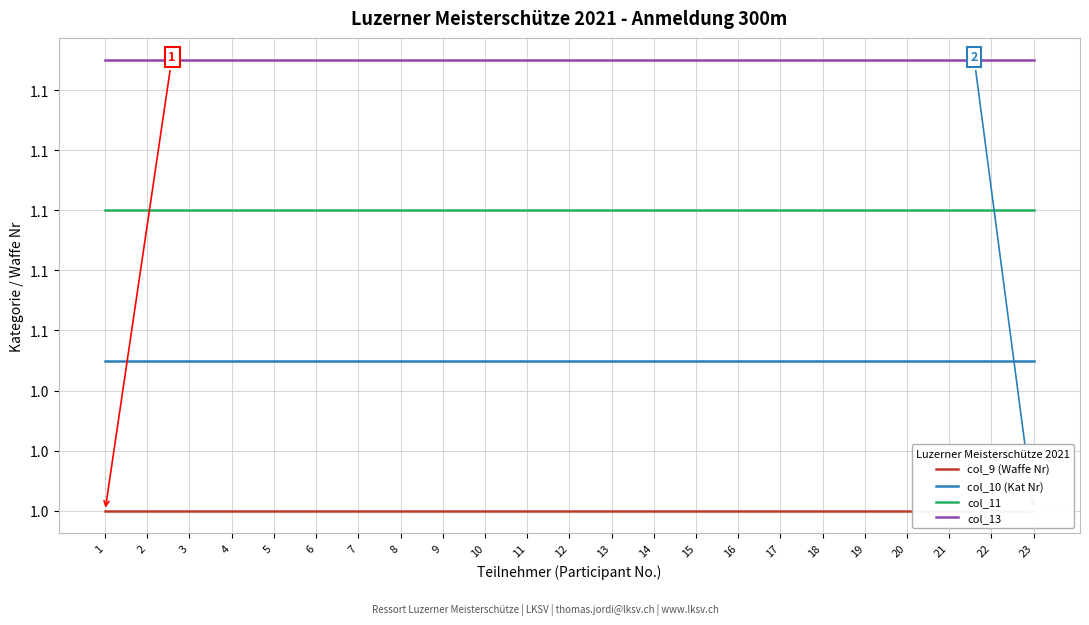

List the series in order of their peak value, highest first.

col_13, col_11, col_10 (Kat Nr), col_9 (Waffe Nr)